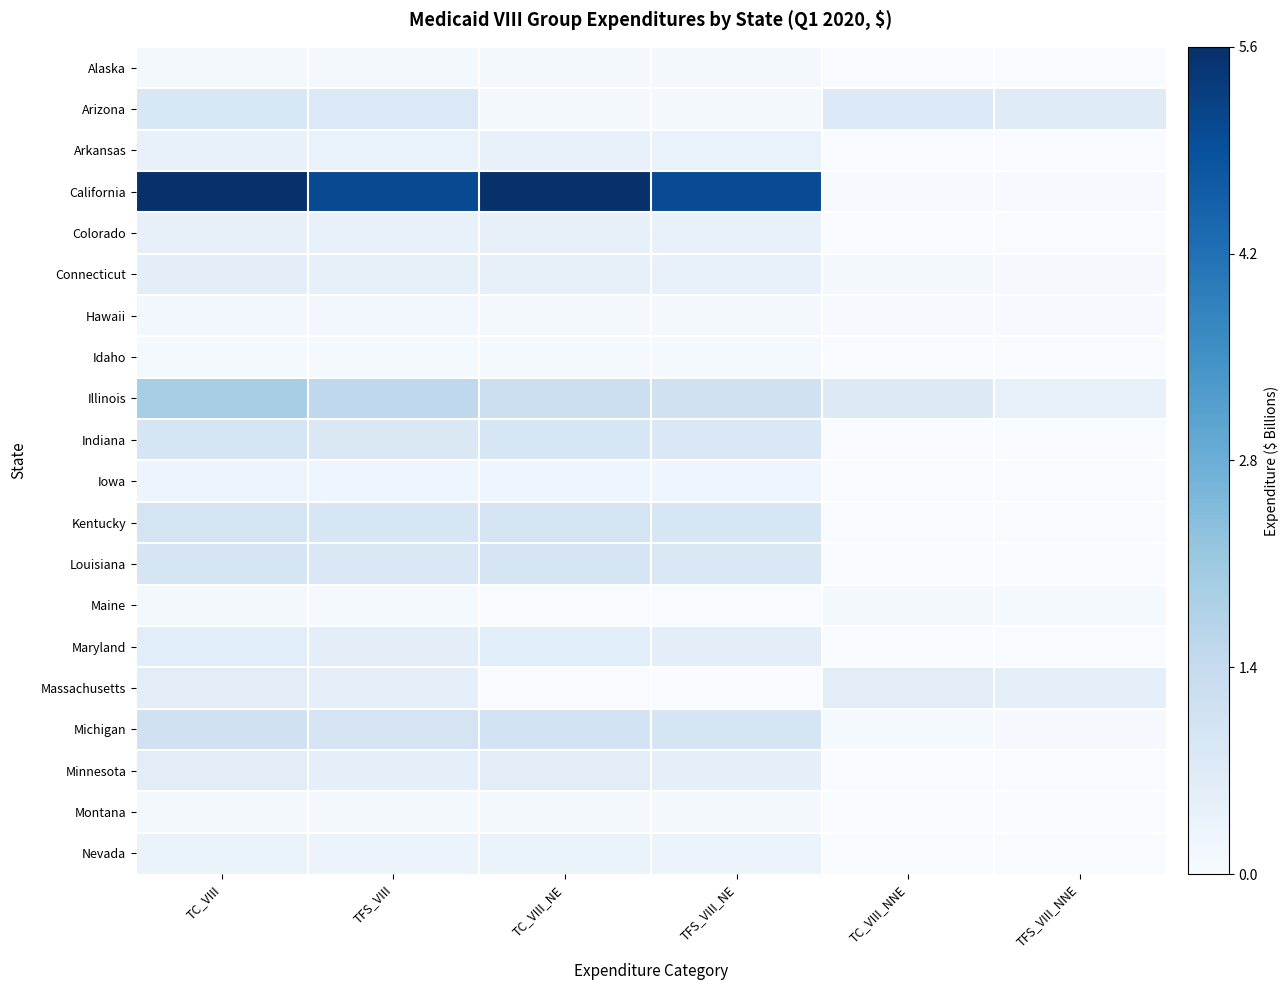

Which series has the largest range (max minus min)?

California